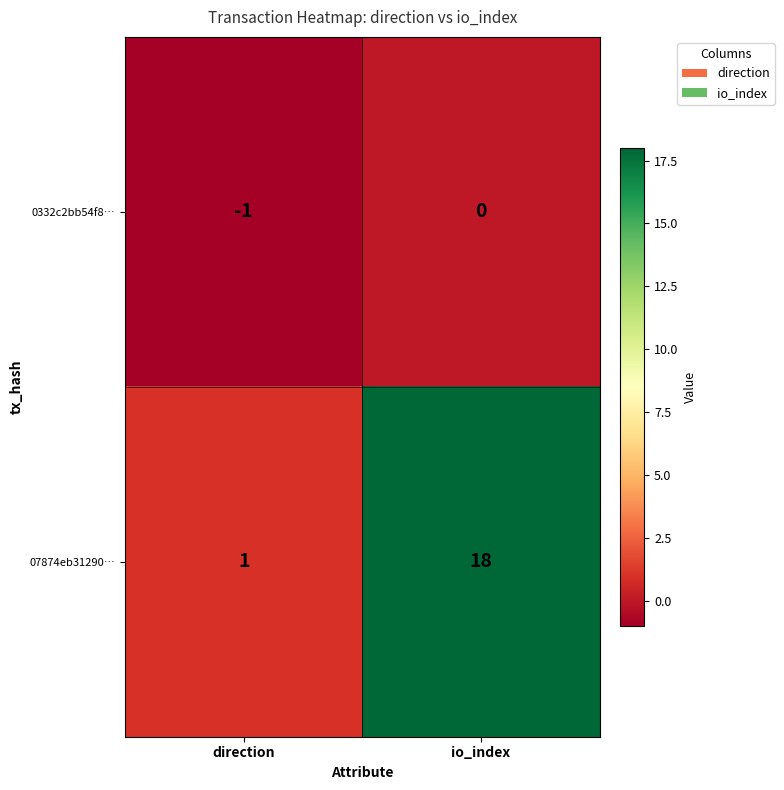

Which series has the largest total across all categories?

07874eb31290…